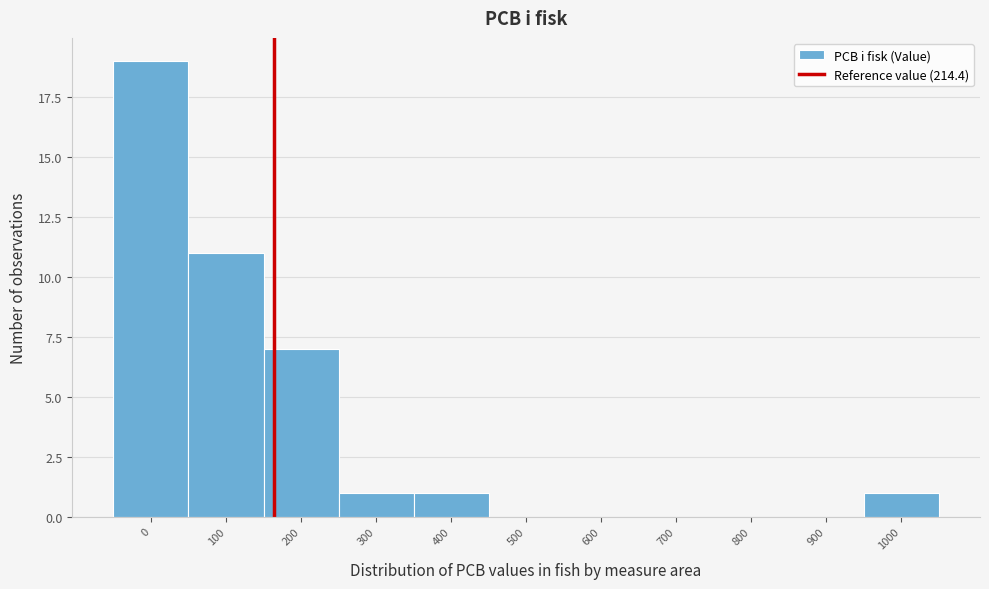

Reading left to right, transcribe all the data shown in this chart.

0=19	100=11	200=7	300=1	400=1	500=0	600=0	700=0	800=0	900=0	1000=1